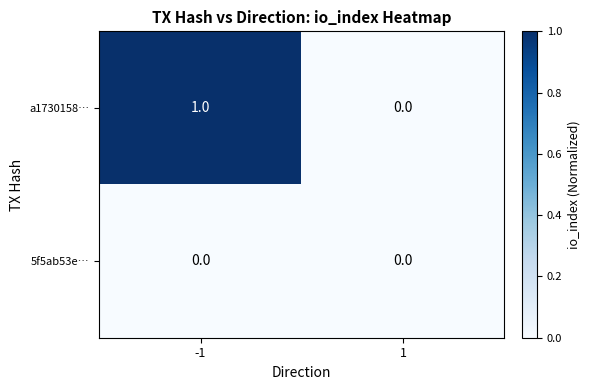

Reading right to left, list all the values displayed in this chart.

a1730158…: 0	1
5f5ab53e…: 0	0